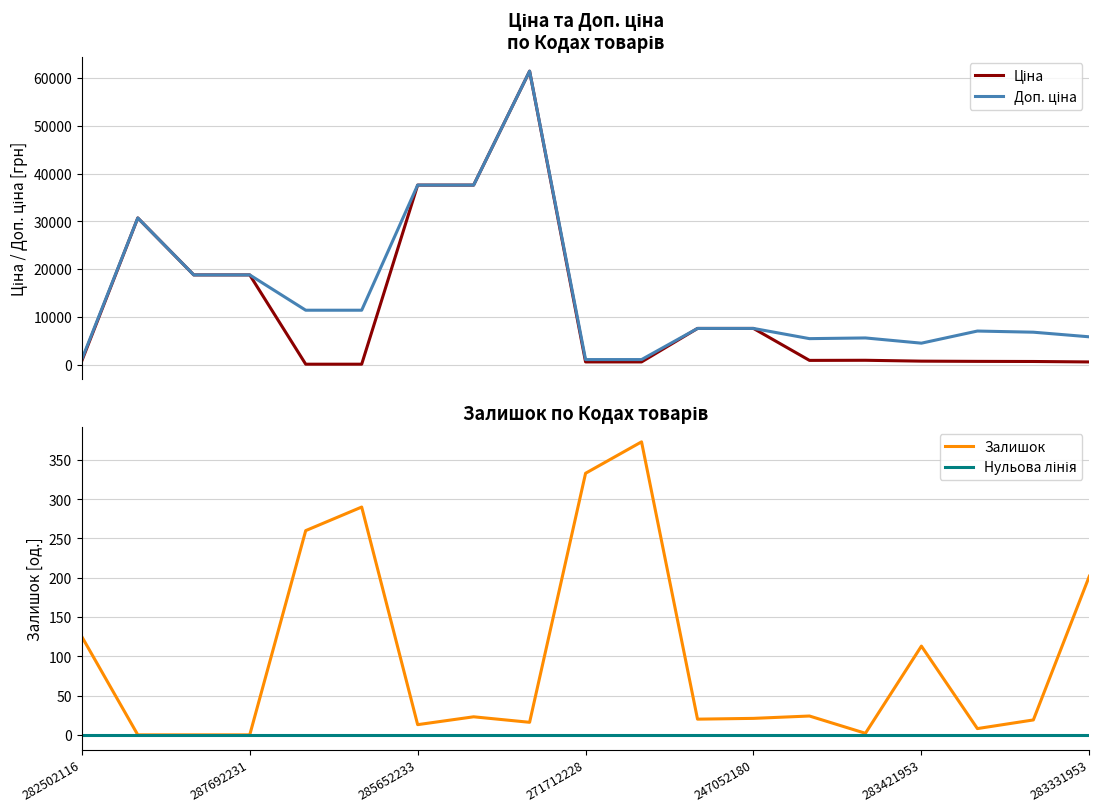

How many data points in Залишок are above 21?

9